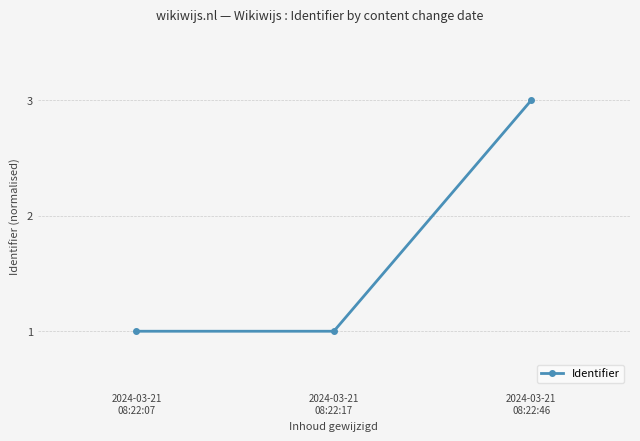

What value does the data have at 2024-03-21
08:22:17?

1.0